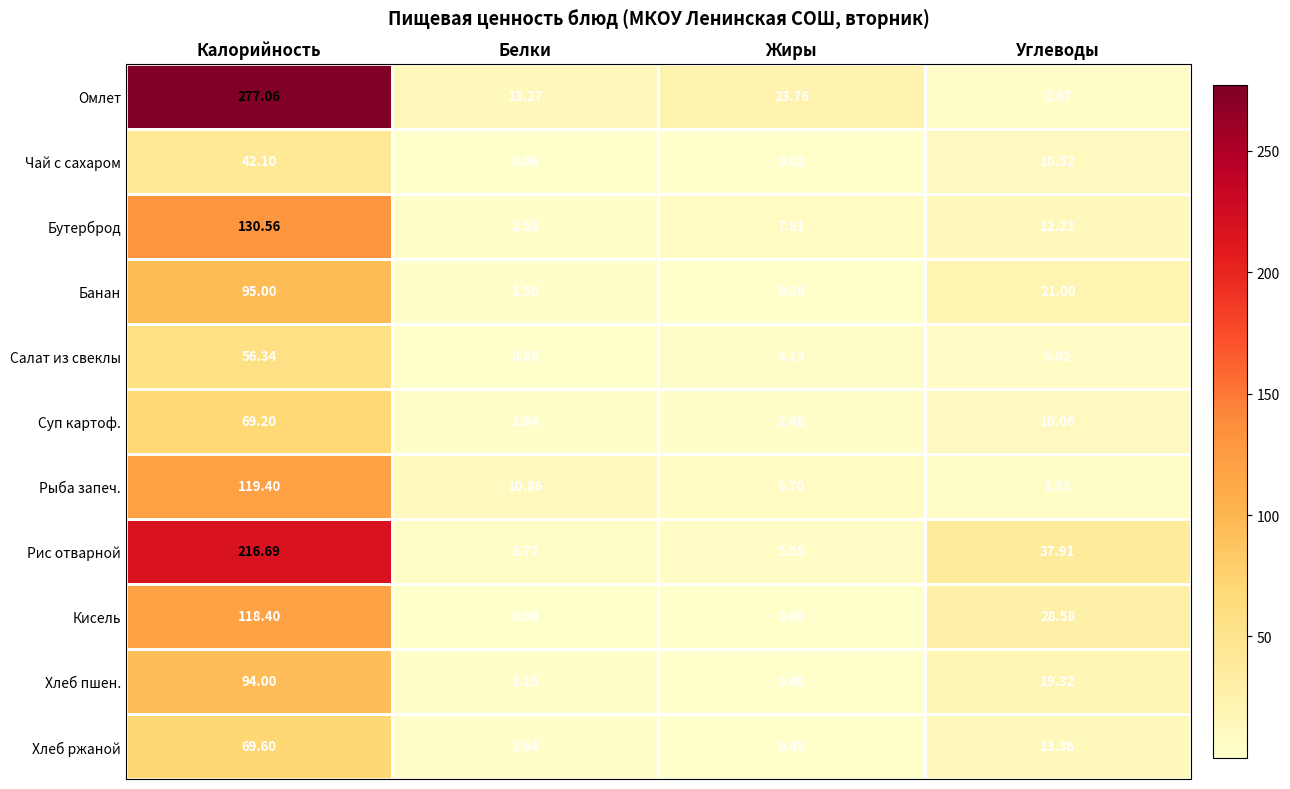

Where is Рис отварной nearest to the value 110?

Углеводы